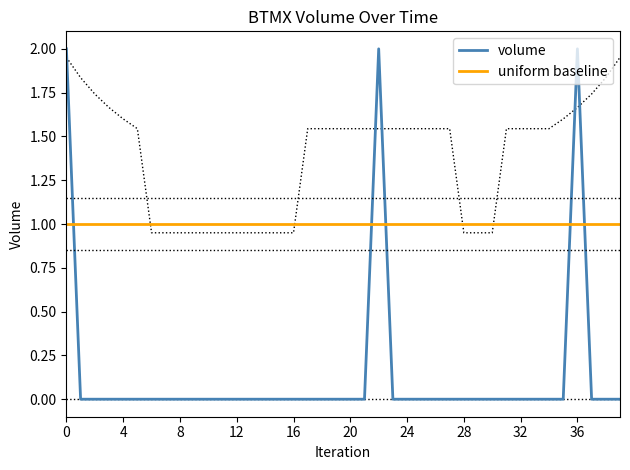

The value of volume at 0 is 2. True or false?

True